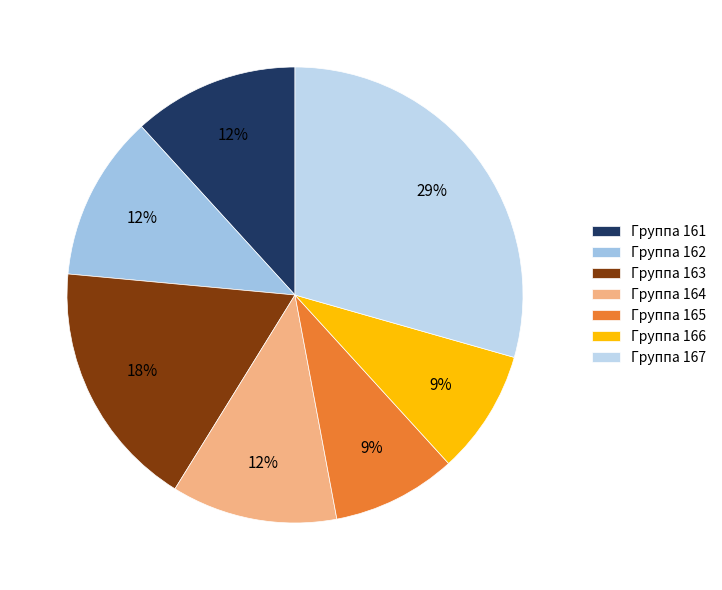

Is there any slice that represents more than half of the pie?

No